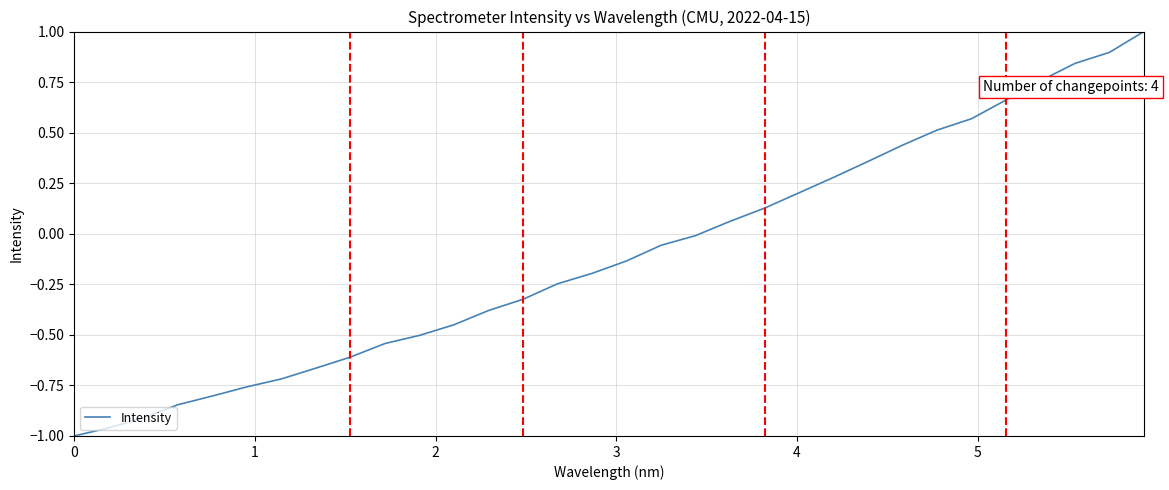

What is the maximum value shown in the chart?

1.0